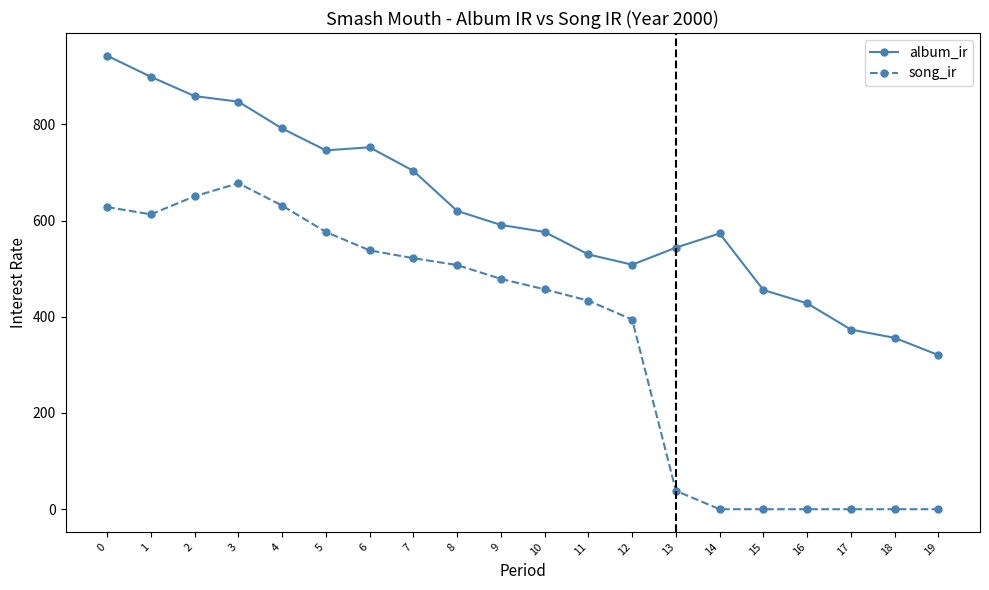

Does the chart display data point markers on the line(s)?

Yes